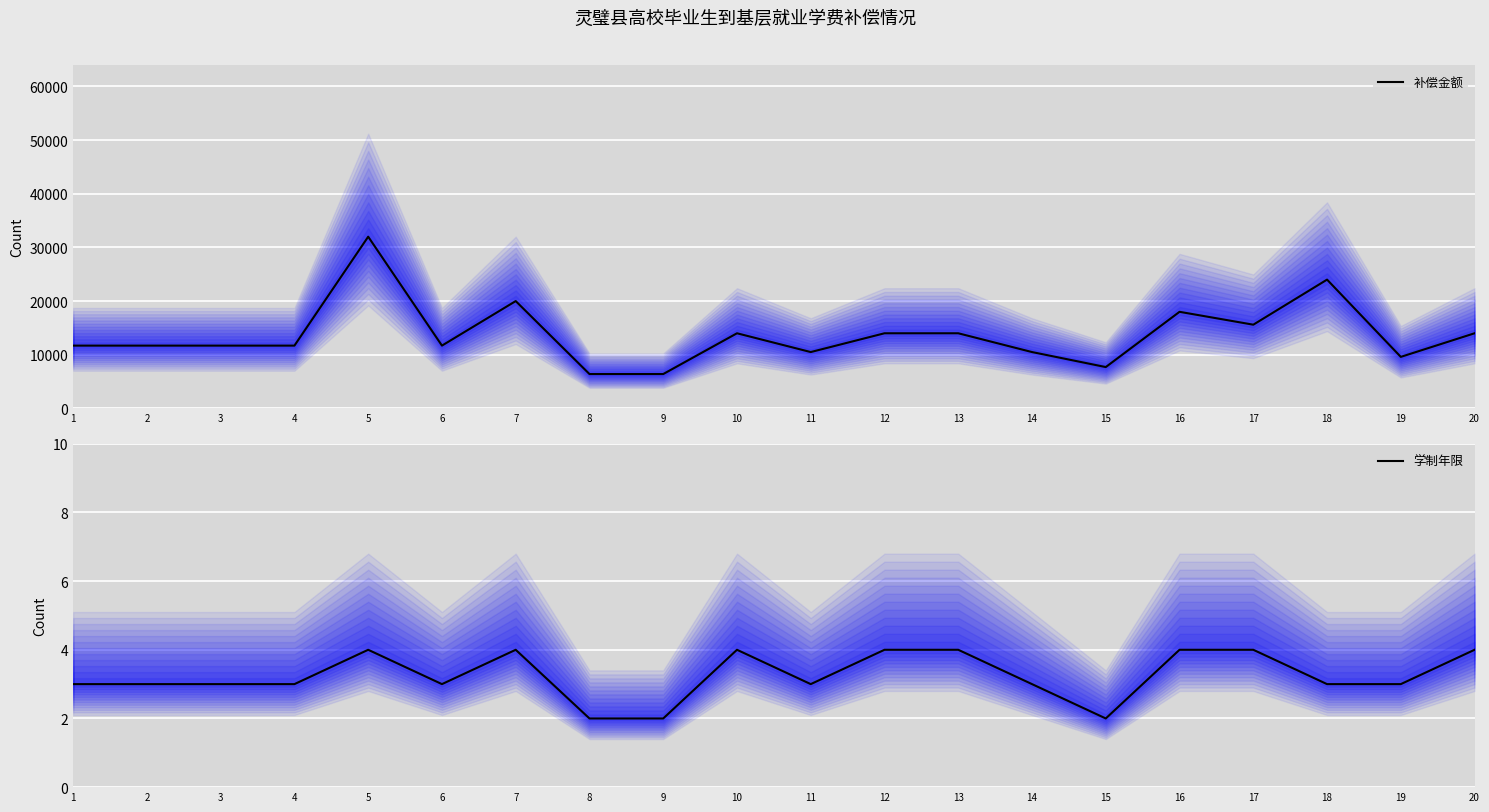

Where is the first local minimum for 学制年限?

6